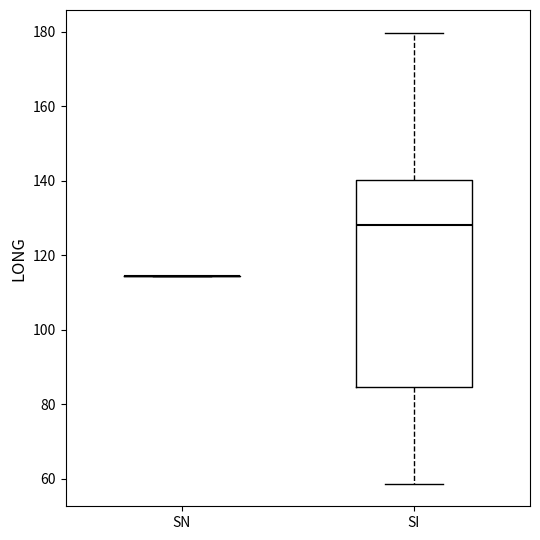

Reading left to right, transcribe this box plot: for each box, give where its median line is, the range the box spans, and where its two whiskers end, as read against the y-axis. The values are not printed on the chart, so give them approximately, as read against the axis.

SN: box collapsed to a line at 114, whiskers 114 to 114
SI: median 128, box 84 to 140, whiskers 58 to 180